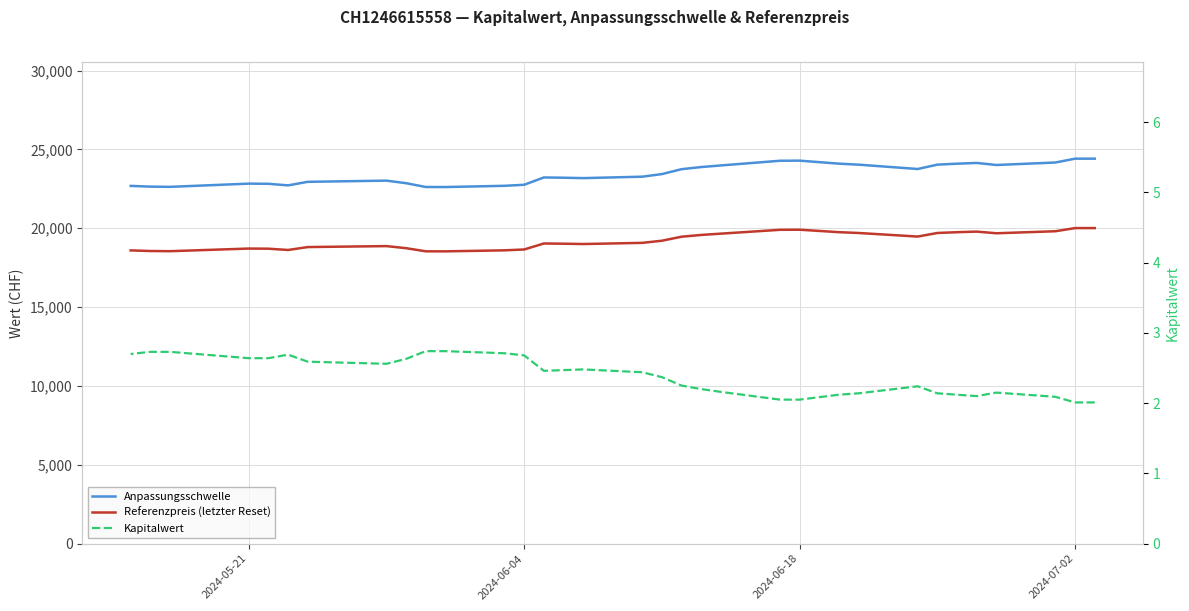

What are all the series names shown in the legend?

Anpassungsschwelle, Referenzpreis (letzter Reset), Kapitalwert